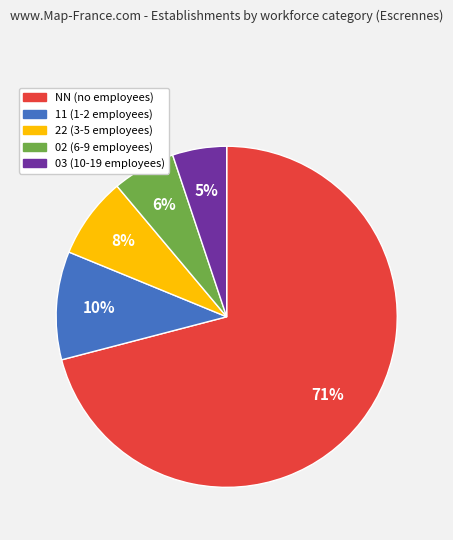

The NN slice represents 59% of the pie. True or false?

False